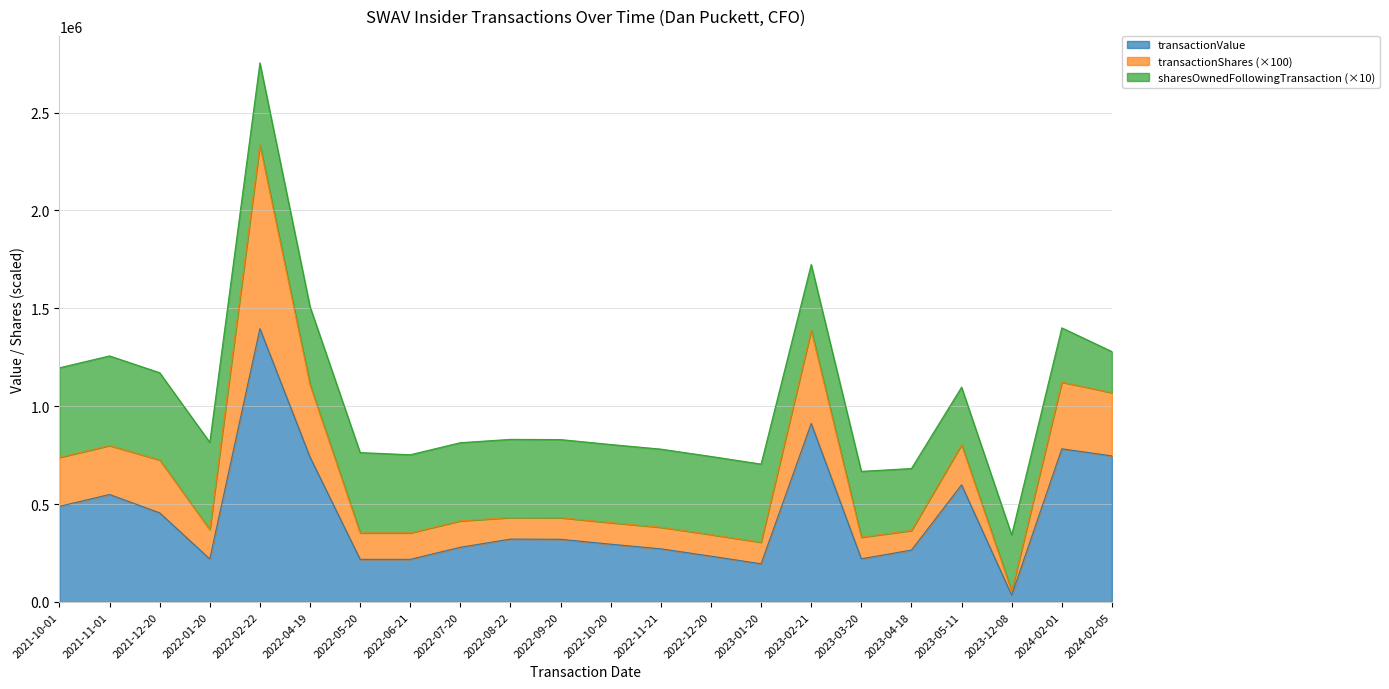

True or false: transactionValue has more than 2 points higher than both neighbors.

True